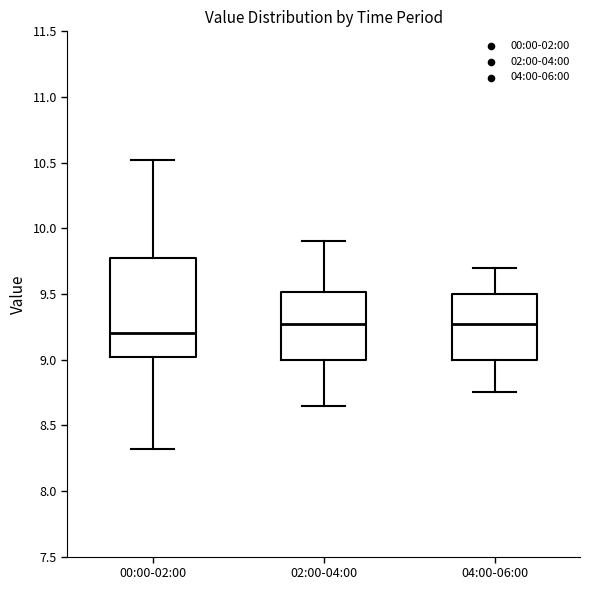

Which box is the tallest, from its lower edge to its upper edge?

00:00-02:00